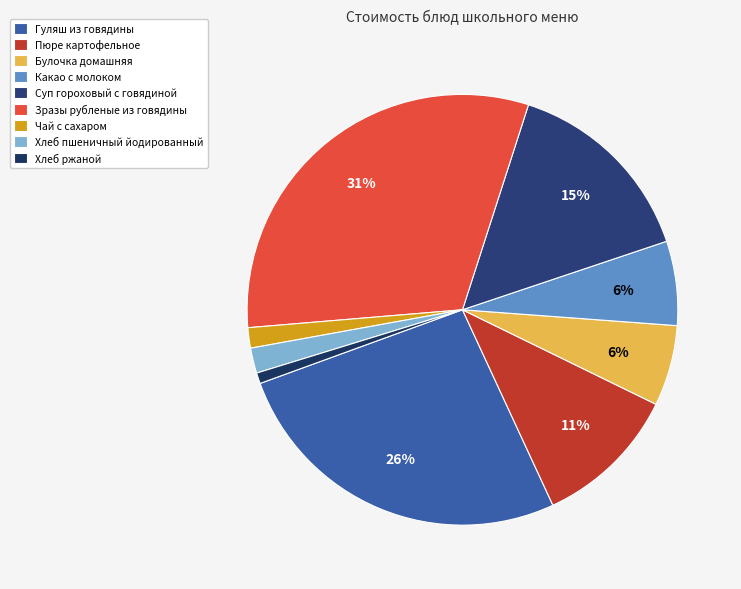

How much of the chart is everything except Булочка домашняя?

93.9%